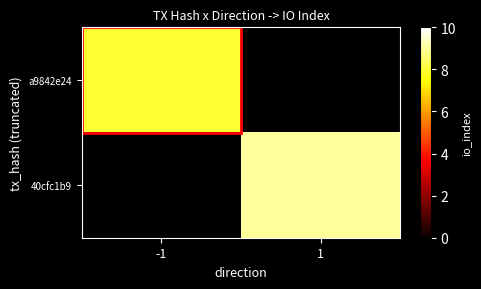

How many data points does each series have?

2